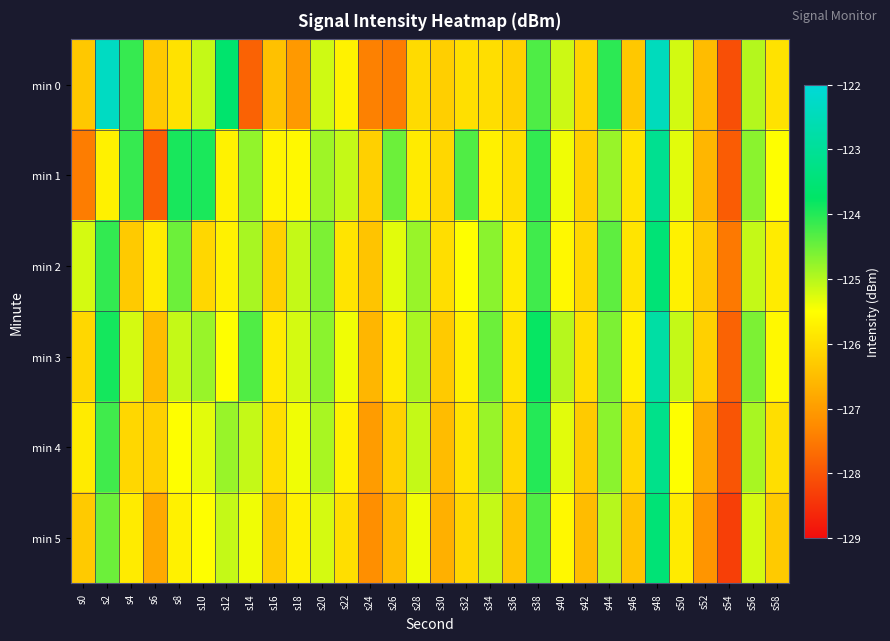

Reading left to right, transcribe all the data shown in this chart.

min 0: s0=-126.3	s2=-122.3	s4=-124.1	s6=-126.3	s8=-125.9	s10=-125.1	s12=-123.6	s14=-127.8	s16=-126.4	s18=-127.0	s20=-125.2	s22=-125.7	s24=-127.4	s26=-127.5	s28=-126.0	s30=-126.2	s32=-126.0	s34=-126.0	s36=-126.2	s38=-124.3	s40=-125.1	s42=-126.2	s44=-124.1	s46=-126.3	s48=-122.4	s50=-125.2	s52=-126.5	s54=-128.1	s56=-125.0	s58=-125.9
min 1: s0=-127.5	s2=-125.7	s4=-124.1	s6=-127.9	s8=-123.9	s10=-123.9	s12=-125.7	s14=-124.8	s16=-125.7	s18=-125.6	s20=-124.8	s22=-125.1	s24=-126.2	s26=-124.5	s28=-125.8	s30=-126.1	s32=-124.3	s34=-125.7	s36=-126.0	s38=-124.1	s40=-125.4	s42=-126.2	s44=-124.8	s46=-125.9	s48=-123.1	s50=-125.3	s52=-126.6	s54=-127.9	s56=-124.7	s58=-125.5
min 2: s0=-125.2	s2=-124.1	s4=-126.3	s6=-125.8	s8=-124.5	s10=-126.1	s12=-125.7	s14=-124.9	s16=-126.2	s18=-125.1	s20=-124.6	s22=-125.9	s24=-126.4	s26=-125.3	s28=-124.8	s30=-126.0	s32=-125.5	s34=-124.7	s36=-125.8	s38=-124.2	s40=-125.6	s42=-126.1	s44=-124.4	s46=-125.9	s48=-123.5	s50=-125.7	s52=-126.3	s54=-127.5	s56=-125.1	s58=-125.8
min 3: s0=-126.1	s2=-123.9	s4=-125.2	s6=-126.5	s8=-125.1	s10=-124.8	s12=-125.5	s14=-124.3	s16=-125.8	s18=-125.2	s20=-124.7	s22=-125.4	s24=-126.6	s26=-125.8	s28=-124.9	s30=-126.3	s32=-125.7	s34=-124.5	s36=-125.9	s38=-123.8	s40=-125.0	s42=-126.0	s44=-124.6	s46=-125.7	s48=-122.8	s50=-125.1	s52=-126.2	s54=-127.8	s56=-124.6	s58=-125.6
min 4: s0=-125.8	s2=-124.2	s4=-126.1	s6=-126.2	s8=-125.5	s10=-125.3	s12=-124.8	s14=-125.1	s16=-126.0	s18=-125.4	s20=-124.9	s22=-125.7	s24=-127.0	s26=-126.2	s28=-125.1	s30=-126.5	s32=-125.9	s34=-124.8	s36=-126.1	s38=-124.0	s40=-125.3	s42=-126.3	s44=-124.7	s46=-126.1	s48=-123.2	s50=-125.5	s52=-126.8	s54=-128.0	s56=-124.9	s58=-126.0
min 5: s0=-126.3	s2=-124.5	s4=-125.8	s6=-126.8	s8=-125.7	s10=-125.5	s12=-125.1	s14=-125.4	s16=-126.3	s18=-125.7	s20=-125.2	s22=-126.0	s24=-127.2	s26=-126.5	s28=-125.4	s30=-126.7	s32=-126.1	s34=-125.1	s36=-126.4	s38=-124.3	s40=-125.6	s42=-126.5	s44=-125.0	s46=-126.4	s48=-123.5	s50=-125.8	s52=-127.1	s54=-128.3	s56=-125.2	s58=-126.3